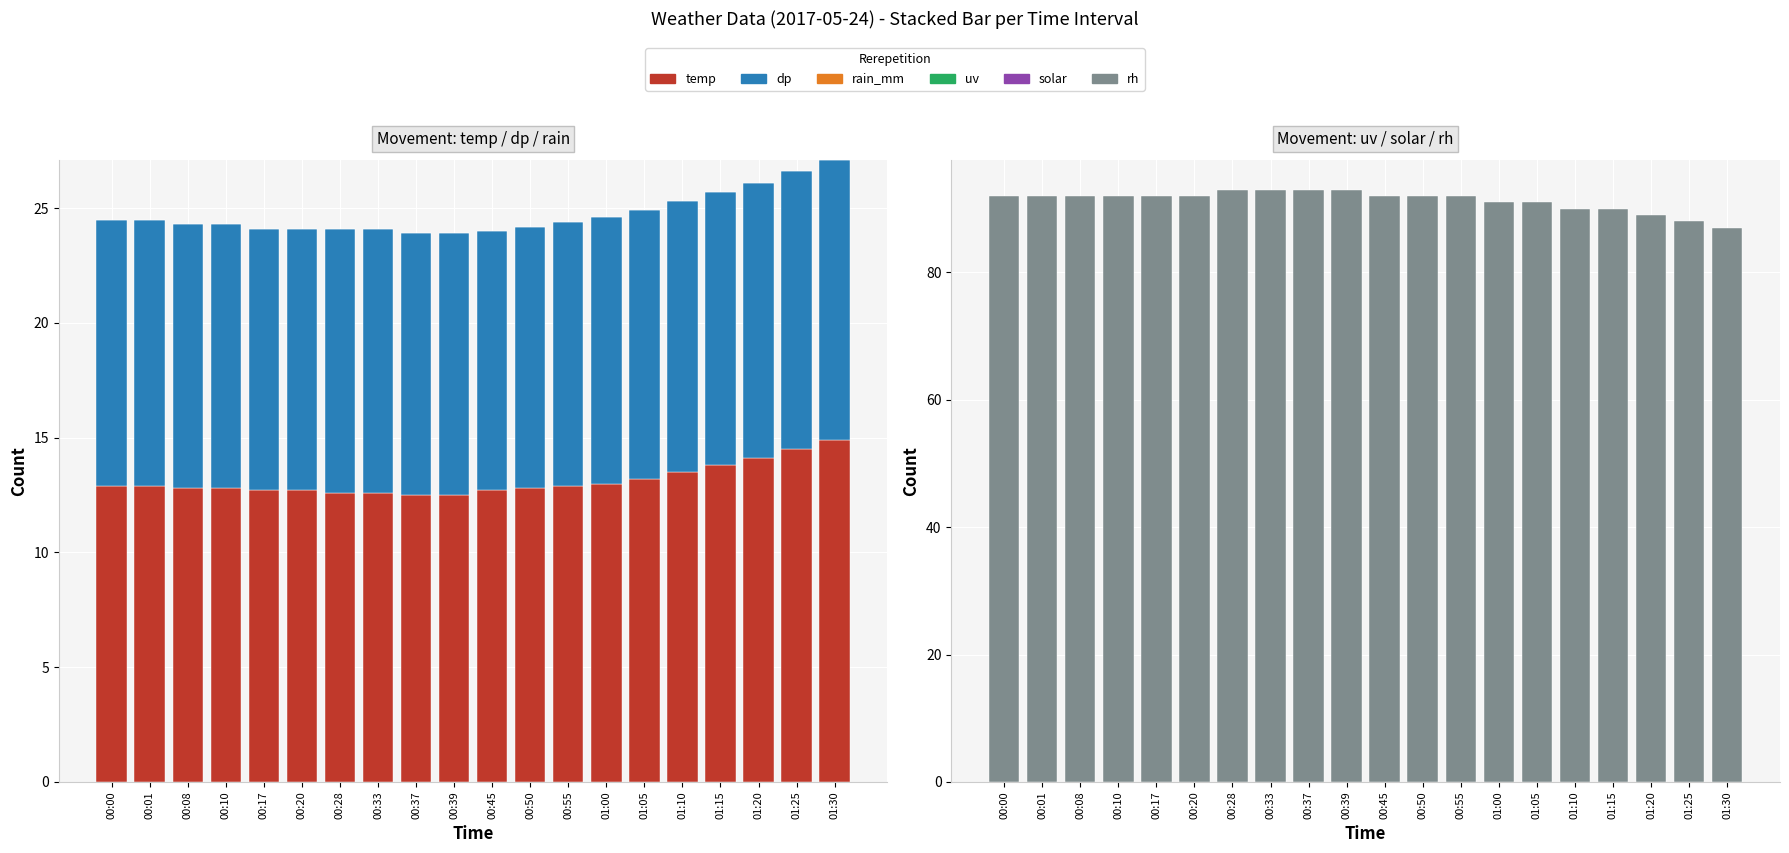

At which label is solar closest to 0?

00:00